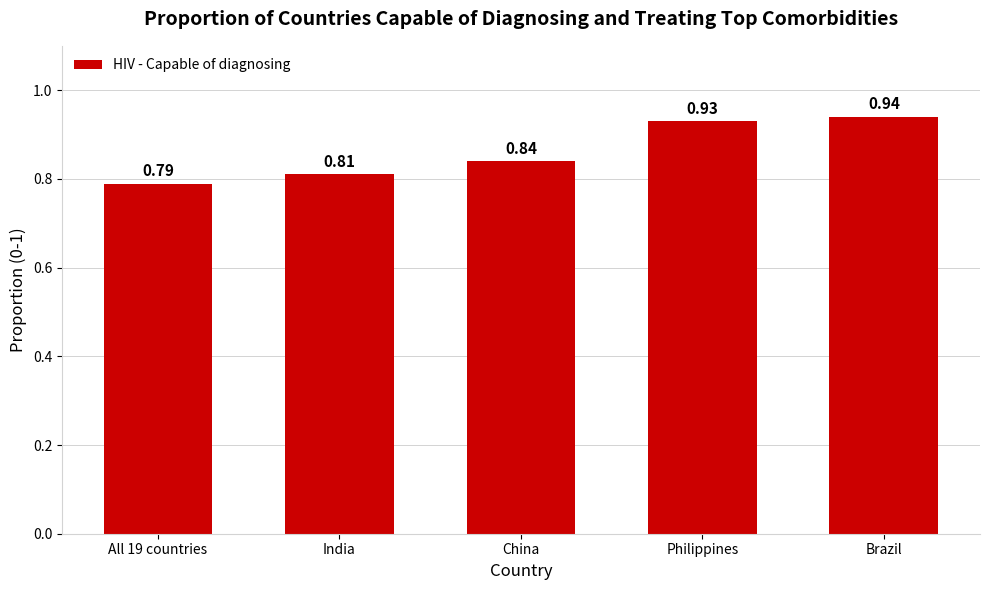

What is the sum of the values at India and Philippines?

1.7